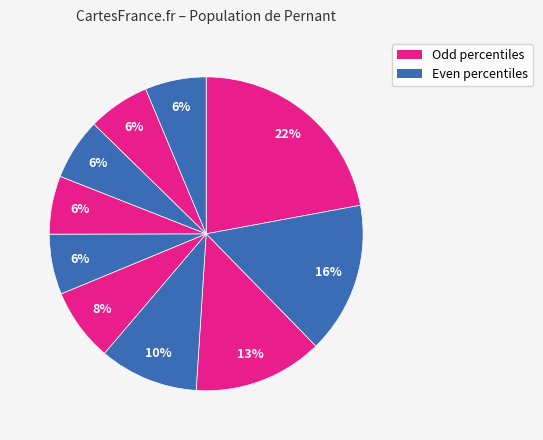

Count the number of slices in the pie.

10